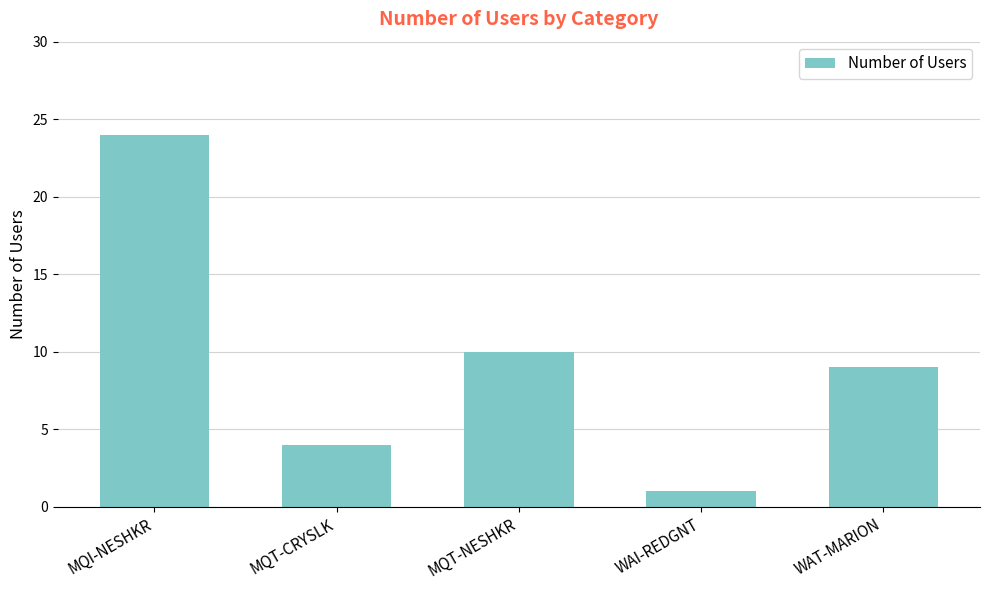

Rank the categories by value from lowest to highest.

WAI-REDGNT, MQT-CRYSLK, WAT-MARION, MQT-NESHKR, MQI-NESHKR